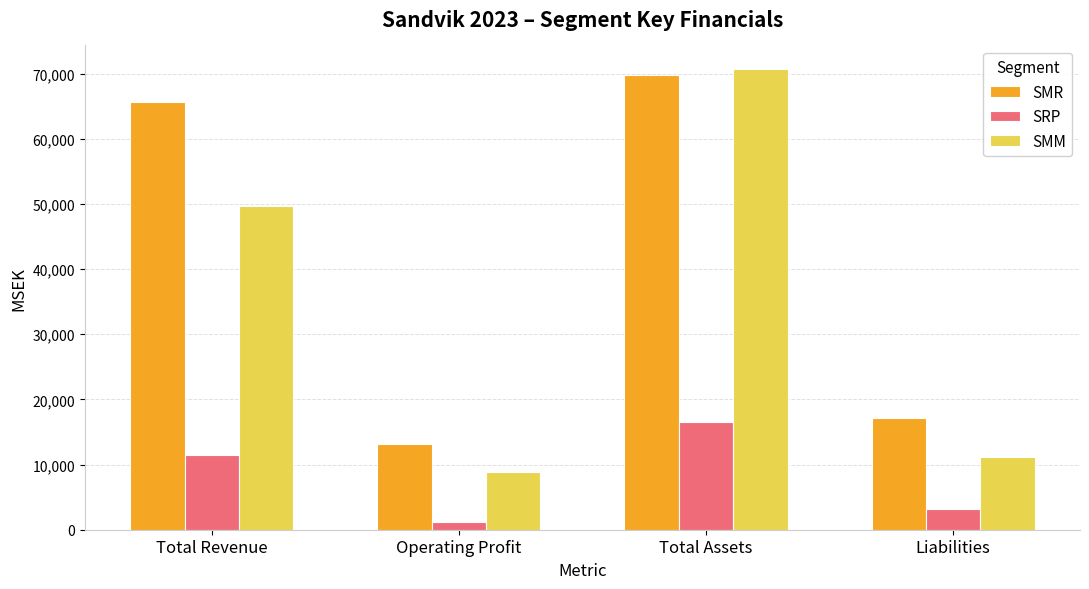

Rank the series by their maximum value, from highest to lowest.

SMM, SMR, SRP